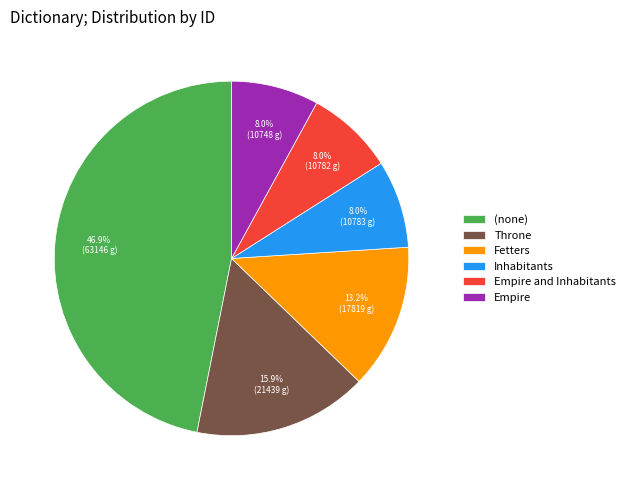

Between Throne and Inhabitants, which is larger?

Throne